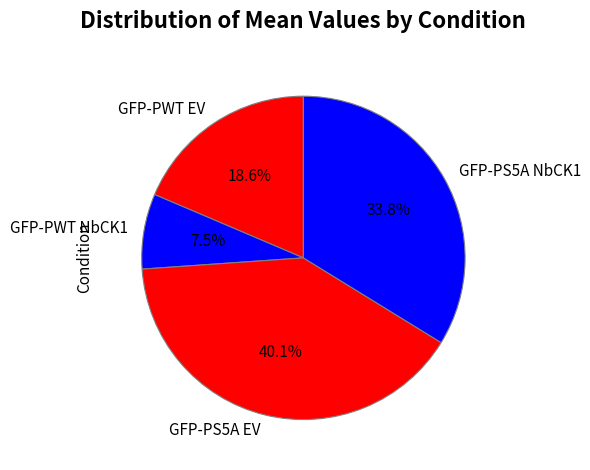

To the nearest percent, what is the difference between the GFP-PWT NbCK1 and GFP-PS5A NbCK1 slice percentages?

26%